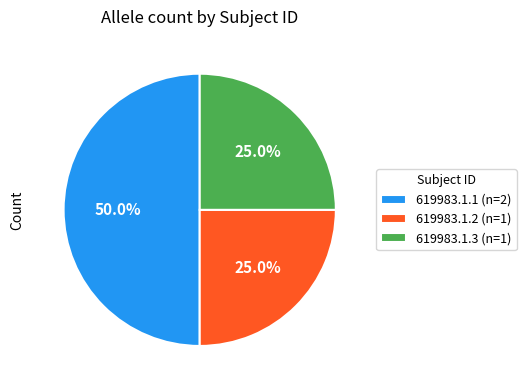

Does 619983.1.3 (n=1) account for over 50% of the chart?

No